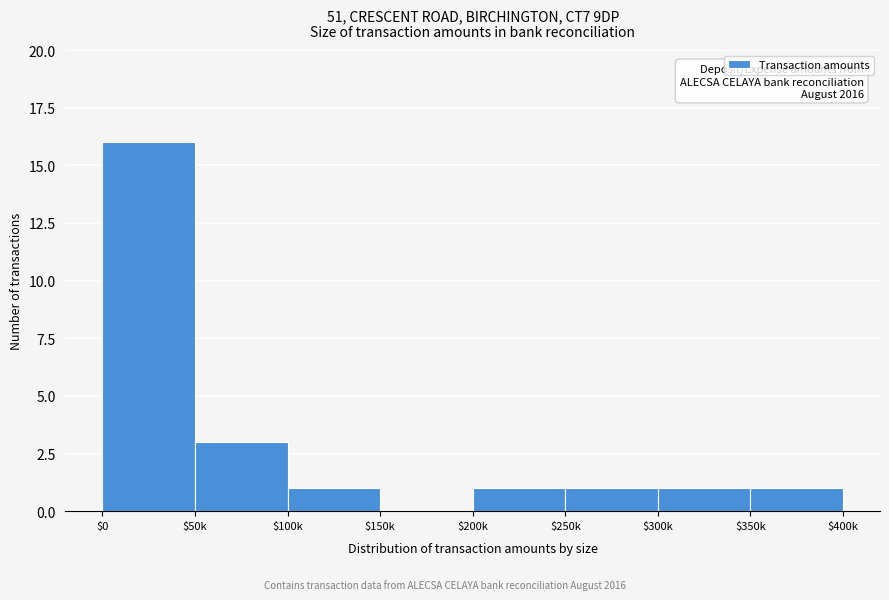

What is the sum of all values?

24